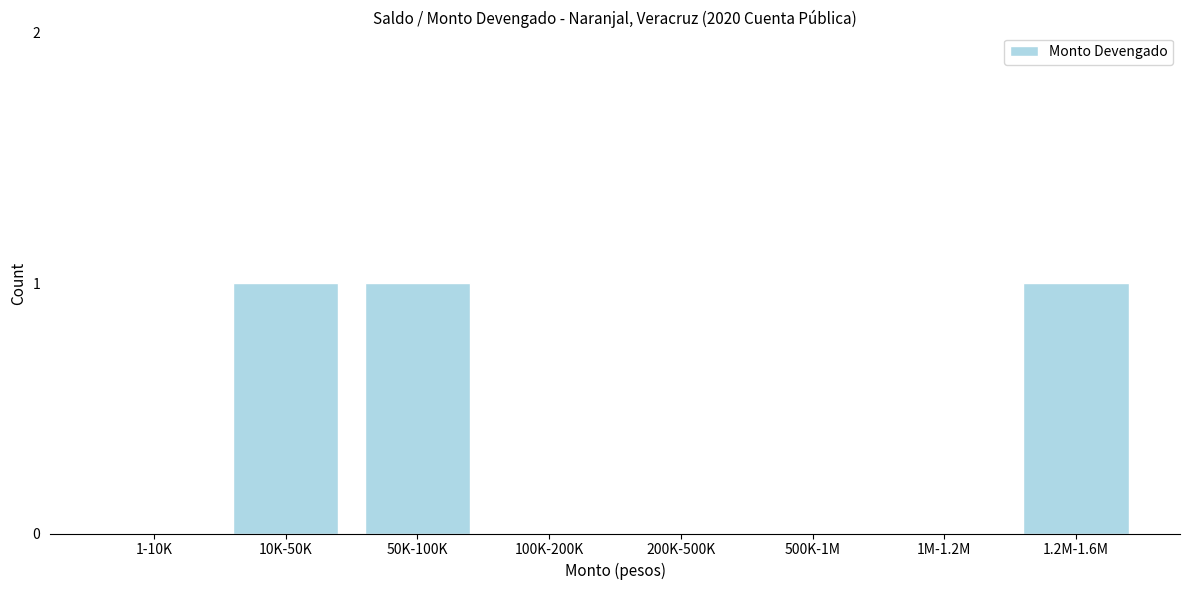

Reading left to right, list all the values displayed in this chart.

1-10K=0	10K-50K=1	50K-100K=1	100K-200K=0	200K-500K=0	500K-1M=0	1M-1.2M=0	1.2M-1.6M=1